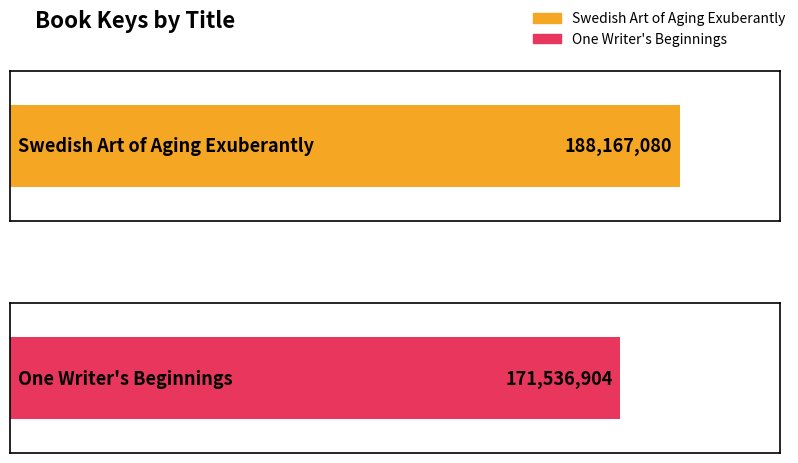

What is the label of the 2nd bar from the right?

Swedish Art of Aging Exuberantly